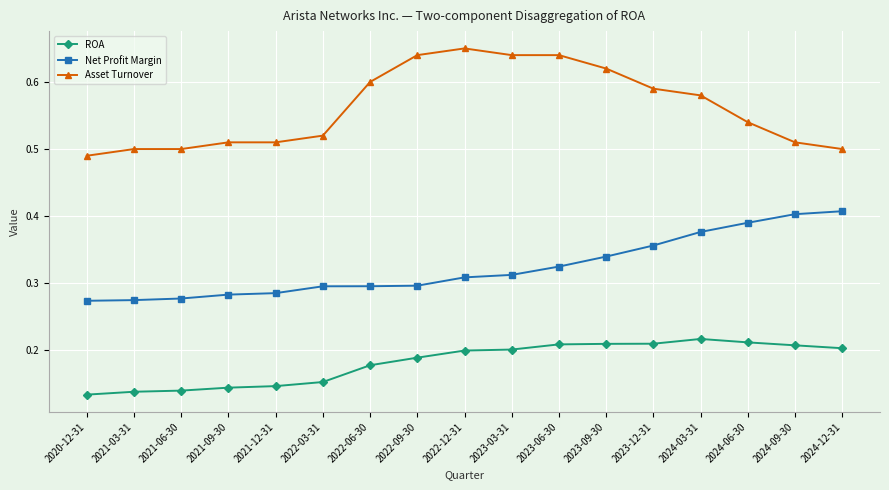

The value of Asset Turnover at 2020-12-31 is 0.5. True or false?

True